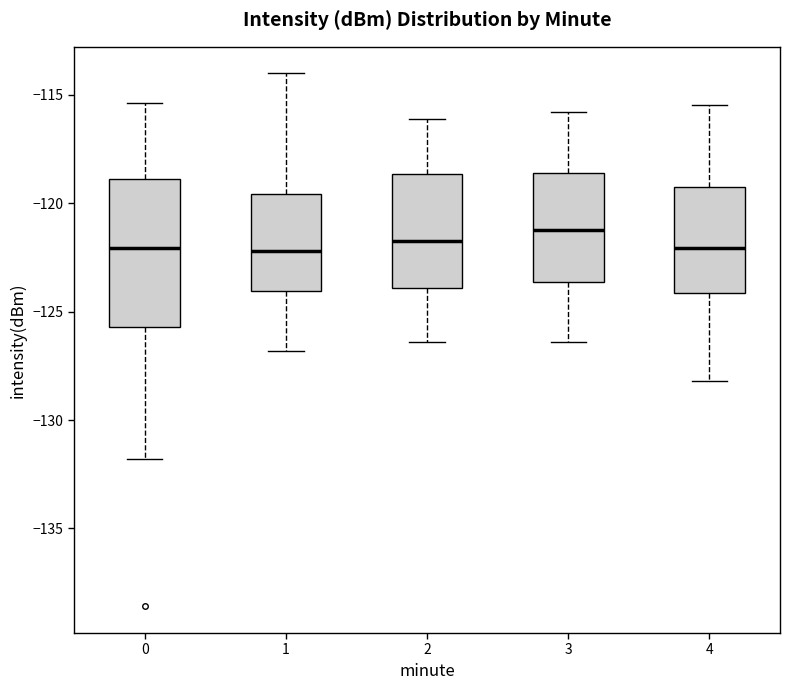

Comparing the boxes themselves (not the whiskers), which one is the tallest?

0